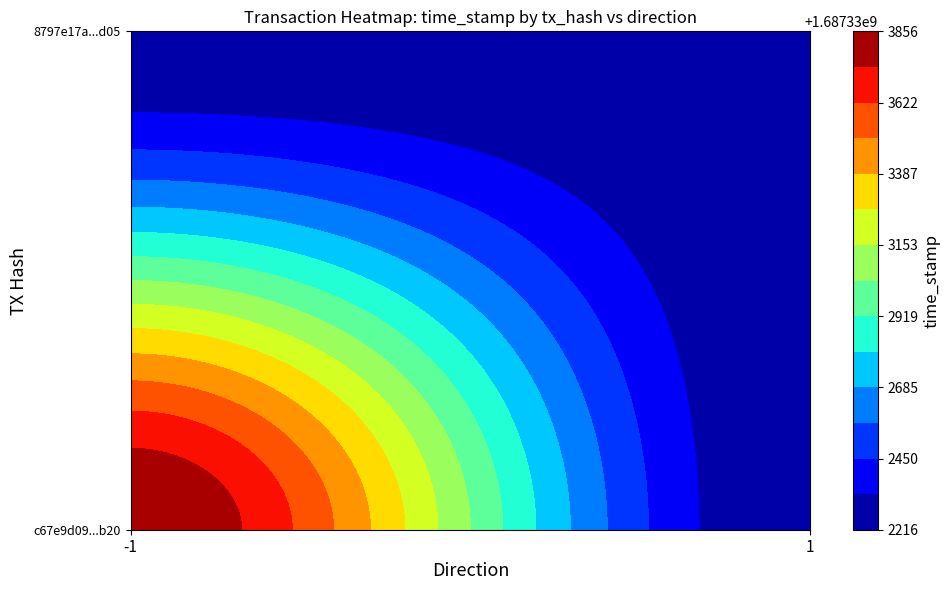

At how many categories does at least one series exceed 1191841620?

1